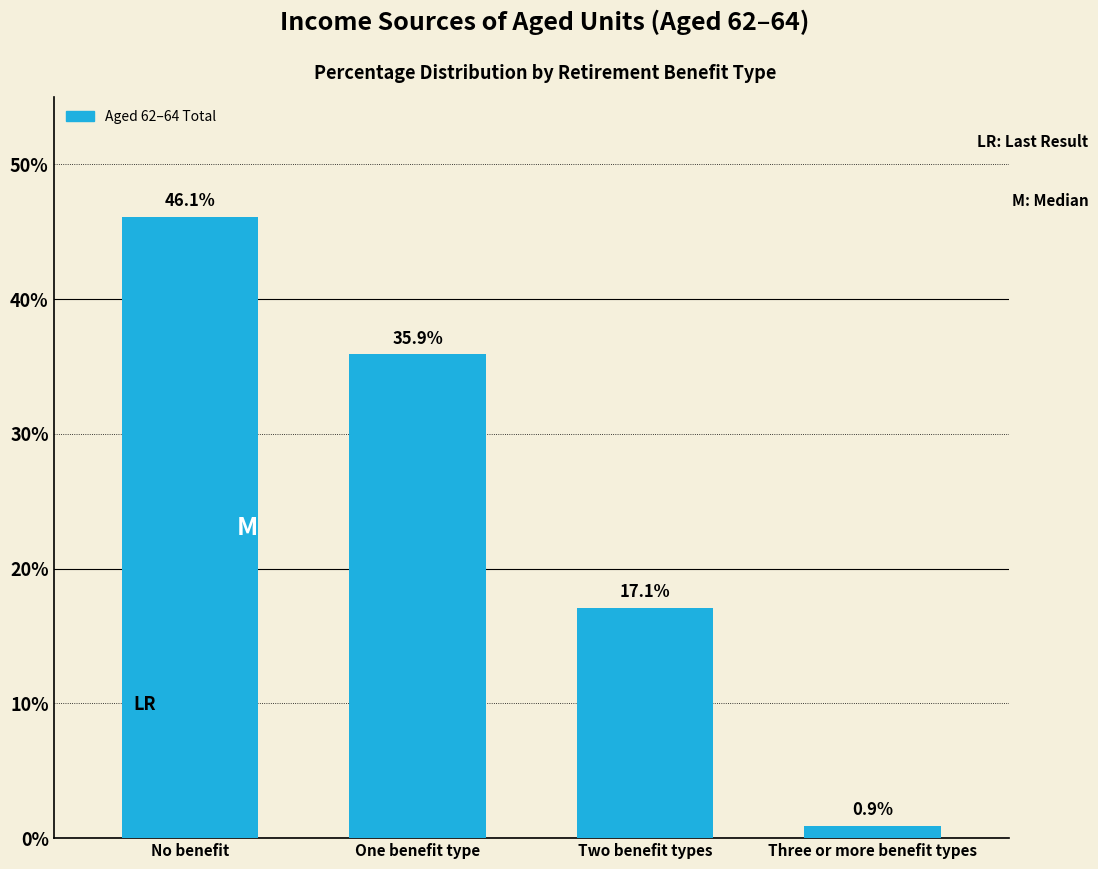

Reading right to left, transcribe all the data shown in this chart.

0.9	17.1	35.9	46.1